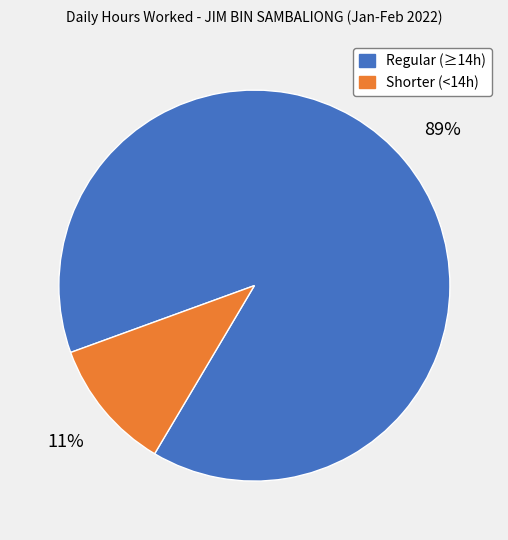

Which has a higher value, Shorter (<14h) or Regular (≥14h)?

Regular (≥14h)